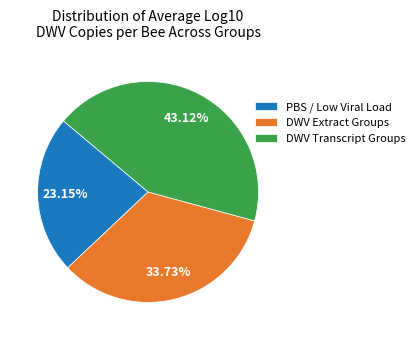

Is the sum of DWV Extract Groups and DWV Transcript Groups greater than half?

Yes